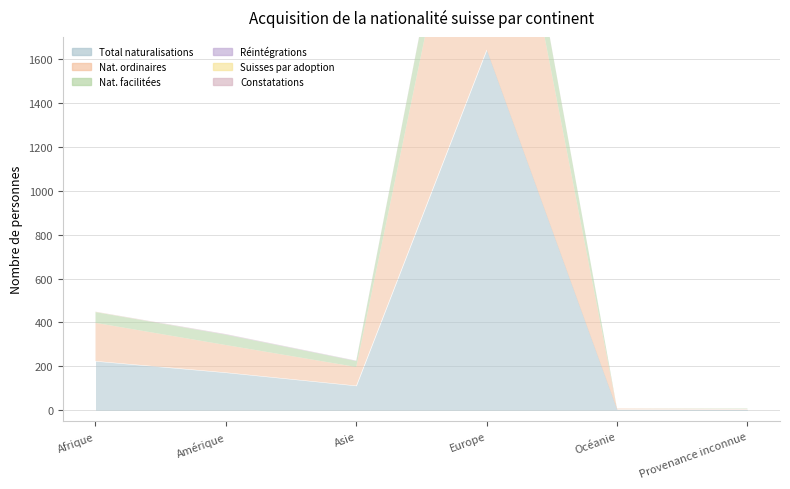

Which series has the widest spread of values?

Total naturalisations